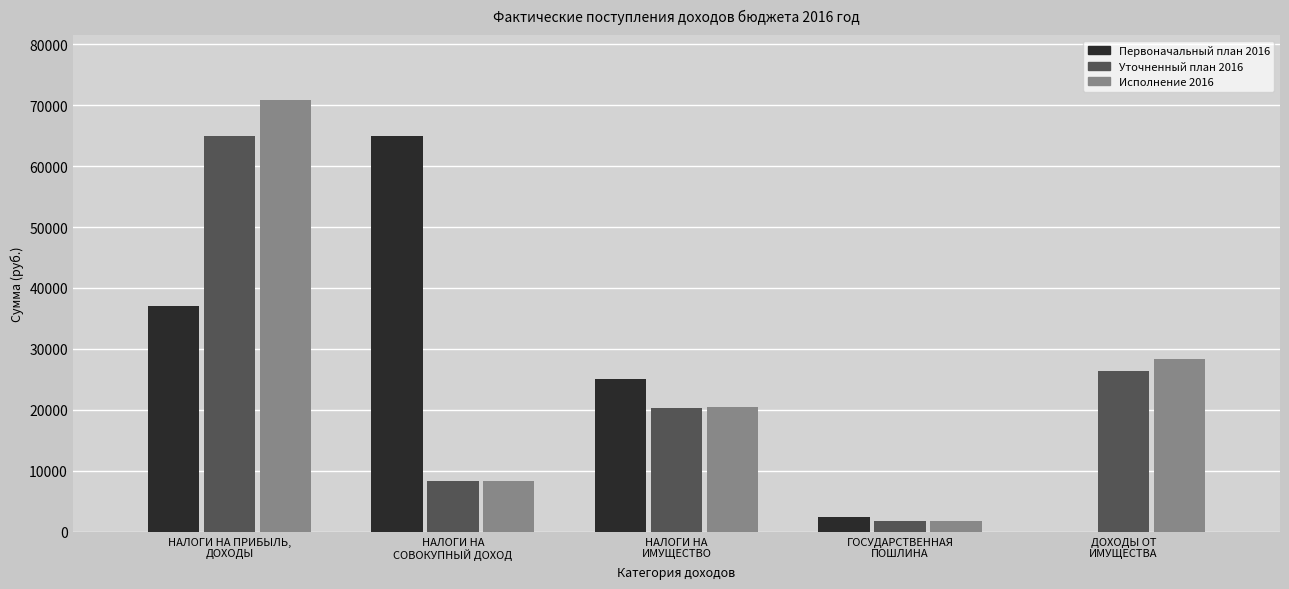

What is the sum of all Первоначальный план 2016 values?

129500.0